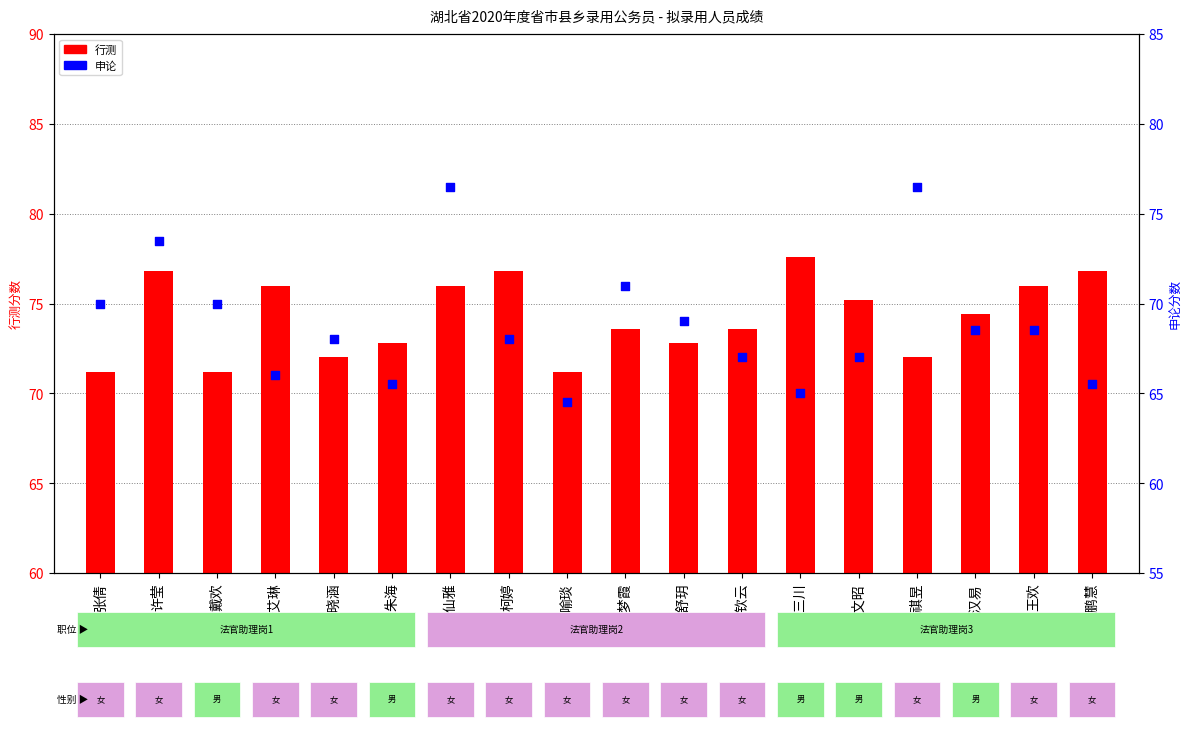

Which series contains the highest Y value?

行测